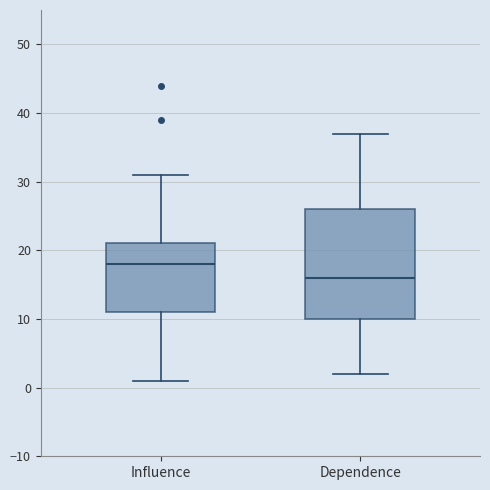

Reading left to right, transcribe this box plot: for each box, give where its median line is, the range the box spans, and where its two whiskers end, as read against the y-axis. The values are not printed on the chart, so give them approximately, as read against the axis.

Influence: median 18, box 11 to 21, whiskers 1 to 31
Dependence: median 16, box 10 to 26, whiskers 2 to 37